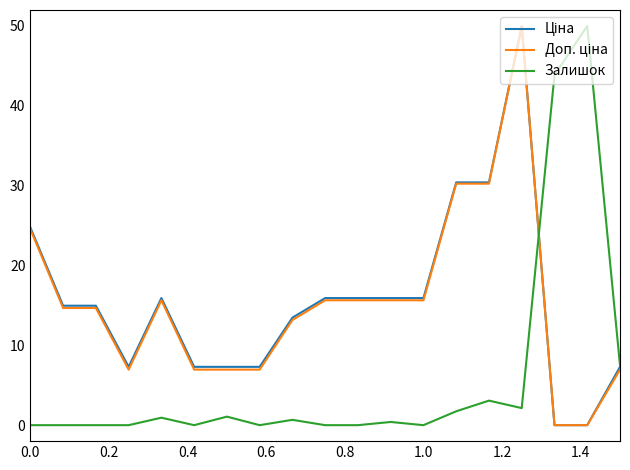

What is the highest value of the Залишок series?

50.0